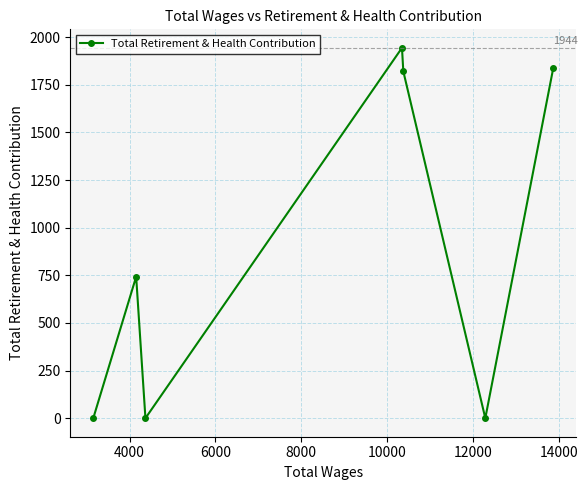

Does the chart display data point markers on the line(s)?

Yes